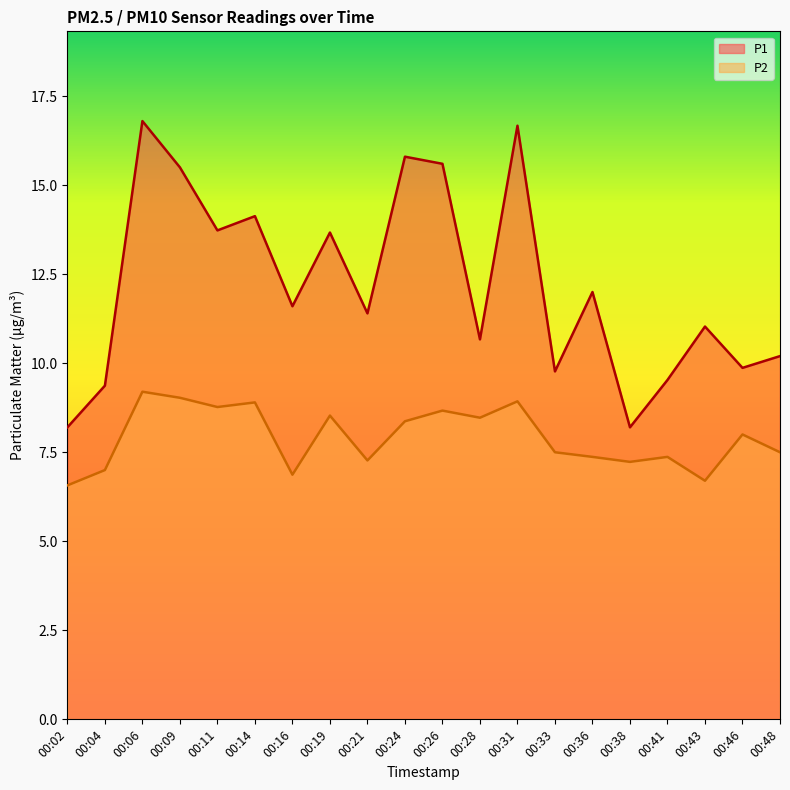

The value of P1 at 00:26 is 22.5. True or false?

False